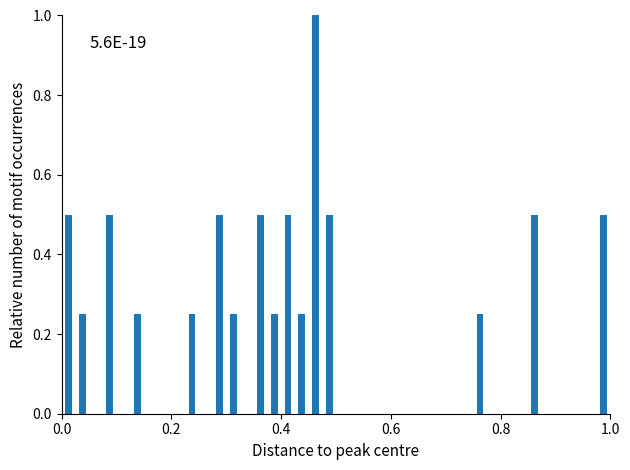

Read against the x-axis, roughly where is the centre of the tallest bar?

0.46